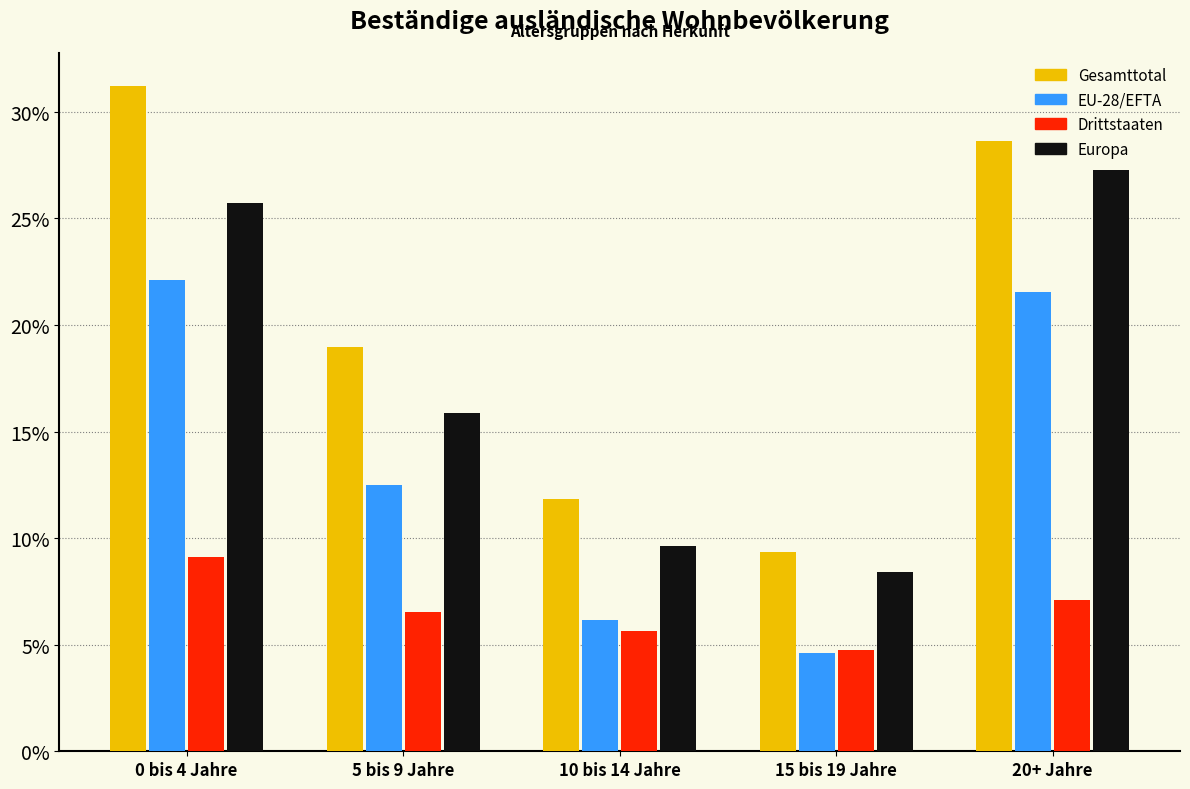

What is the difference between the maximum and second lowest values in the Europa series?

17.6